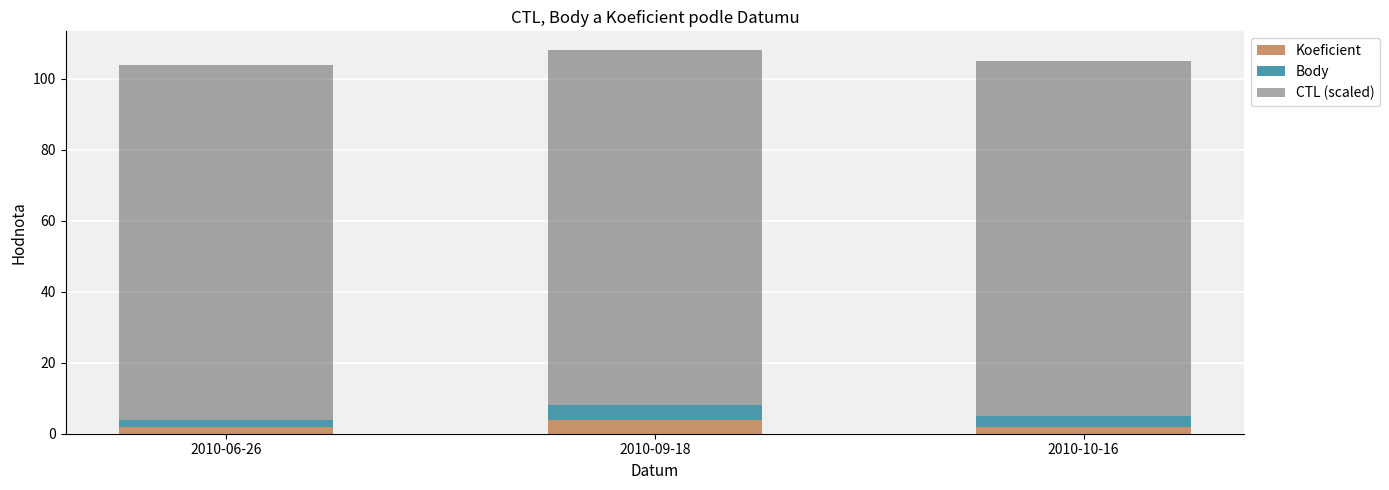

What is the maximum value for Koeficient?

4.0